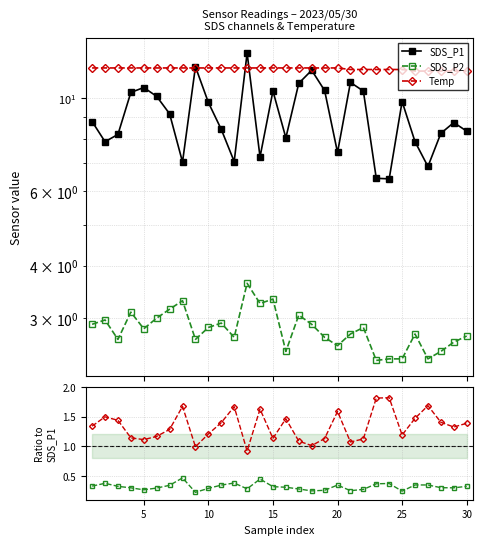

Which series has the widest spread of values?

SDS_P1